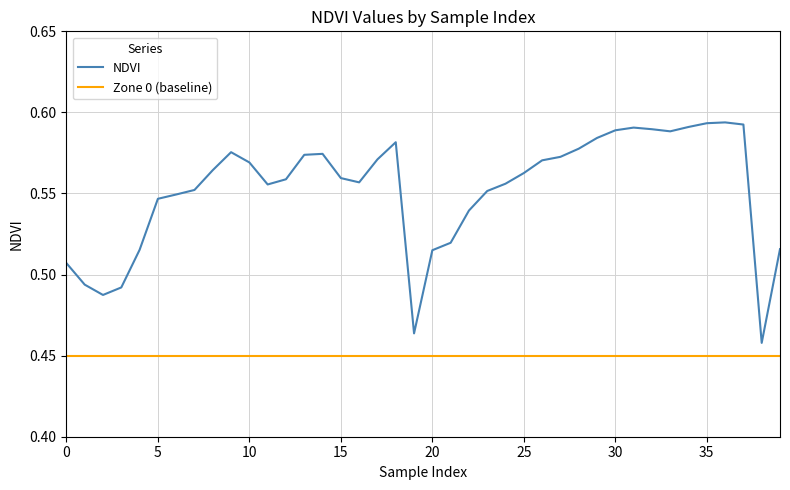

Which series has the widest spread of values?

NDVI